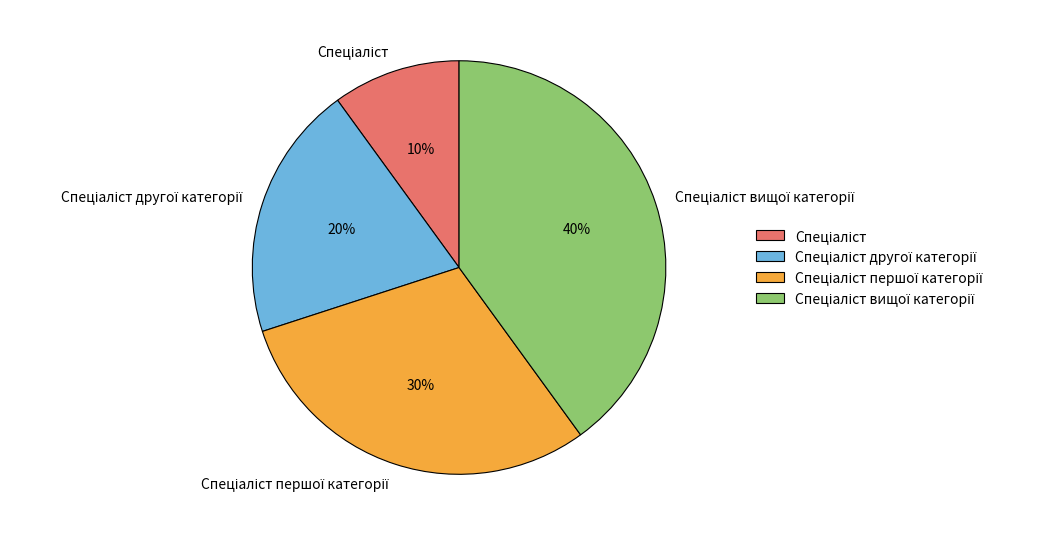

To the nearest percent, what is the average slice percentage?

25%